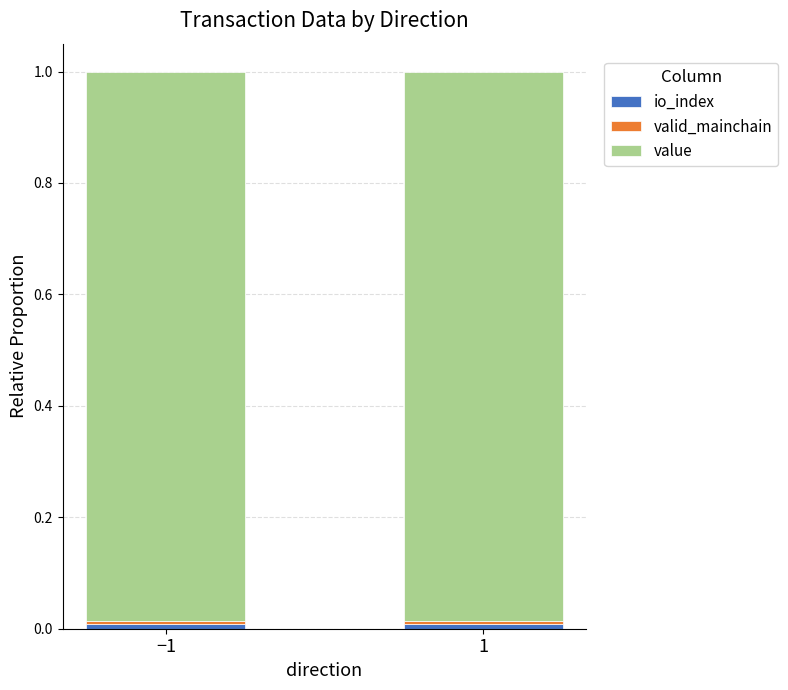

Count the number of data series in this chart.

3